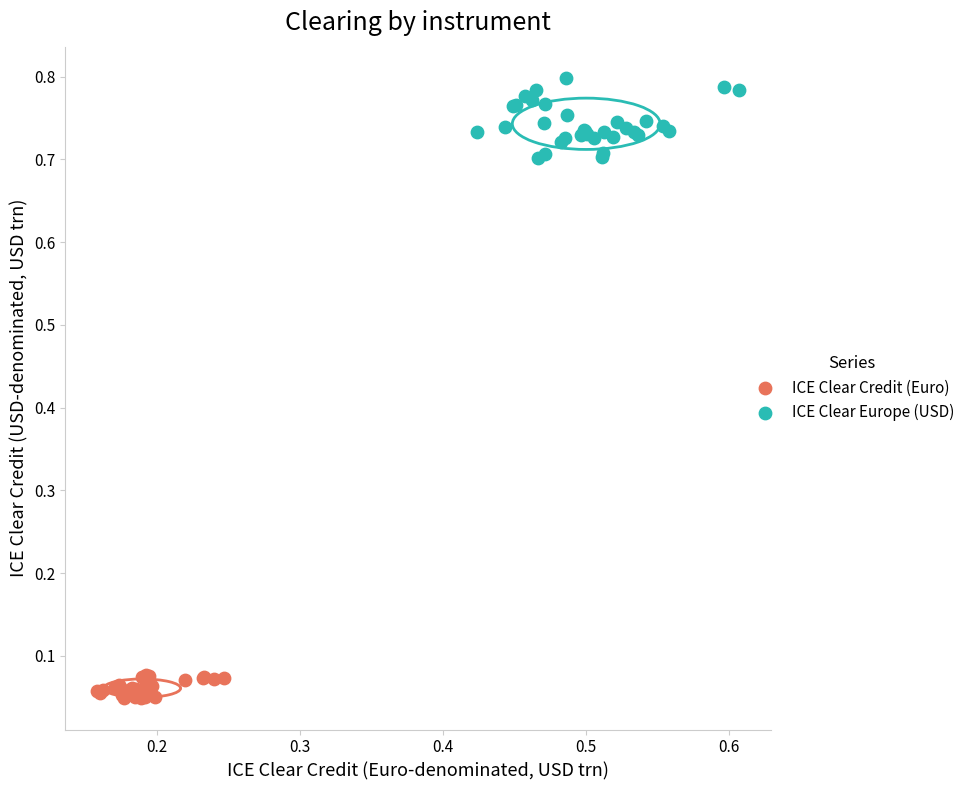

Which series has the largest Y range (max minus min)?

ICE Clear Europe (USD)